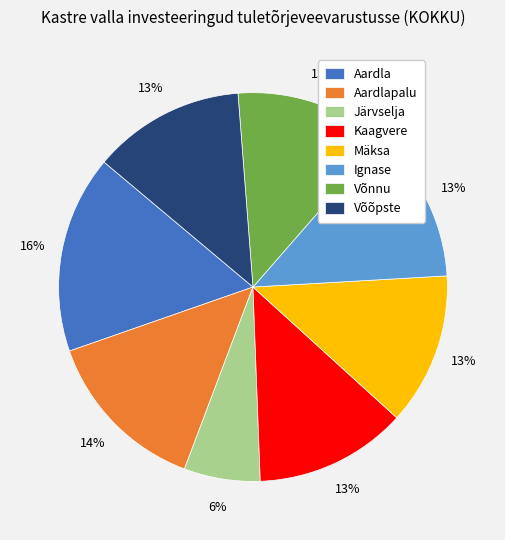

To the nearest percent, what is the difference between the largest and smallest slice percentages?

10%